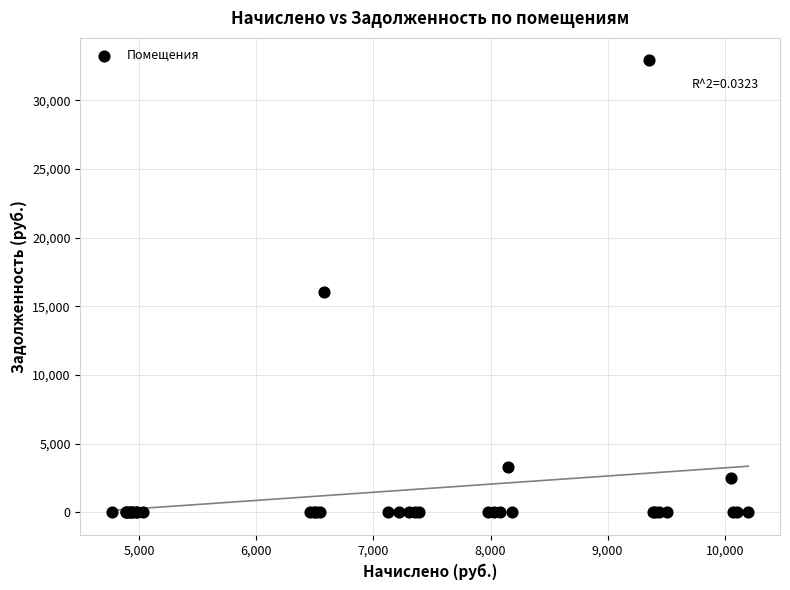

What Y value in the scatter plot is closest to 16446?

16015.4